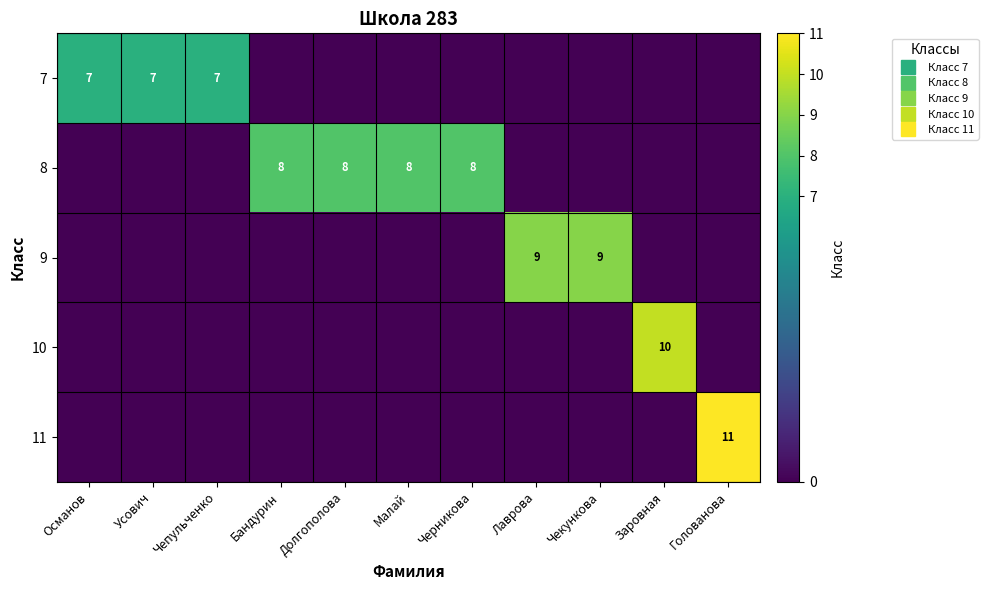

How many values in the 10 series exceed 0?

1